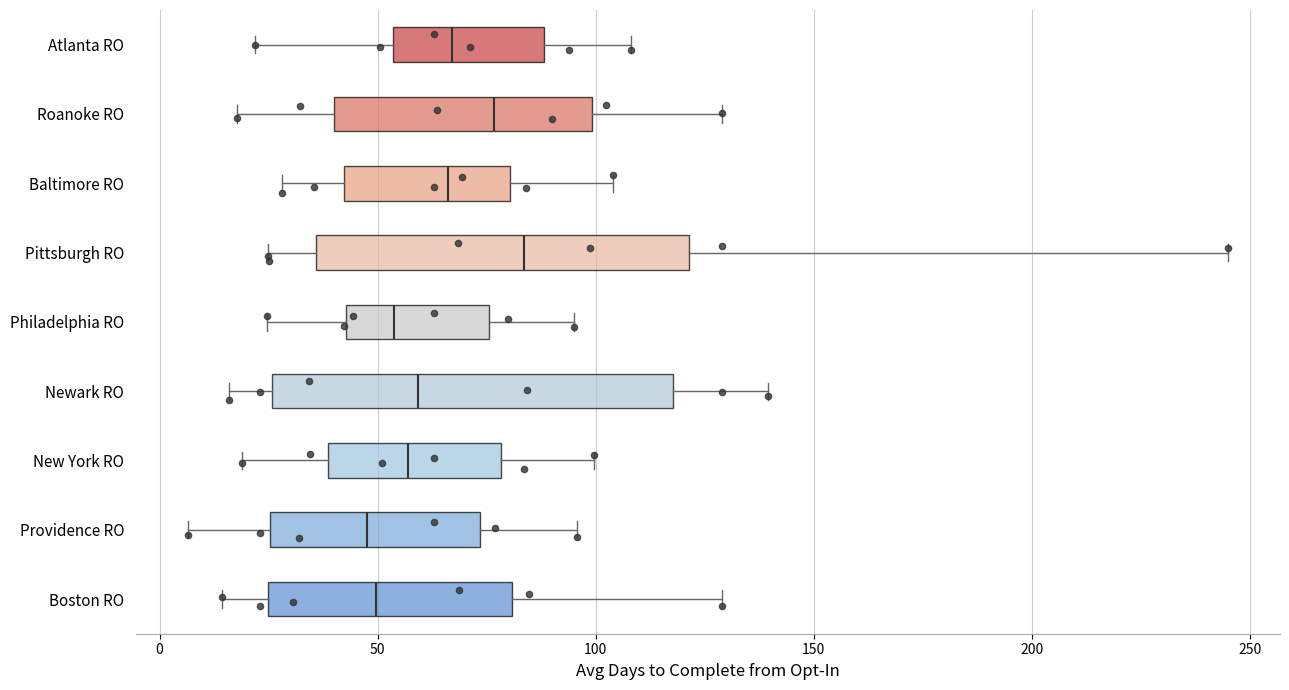

Reading bottom to top, transcribe this box plot: for each box, give where its median line is, the range the box spans, and where its two whiskers end, as read against the x-axis. The values are not printed on the chart, so give them approximately, as read against the axis.

Boston RO: median 50, box 25 to 80, whiskers 15 to 130
Providence RO: median 50, box 25 to 75, whiskers 5 to 95
New York RO: median 55, box 40 to 80, whiskers 20 to 100
Newark RO: median 60, box 25 to 120, whiskers 15 to 140
Philadelphia RO: median 55, box 45 to 75, whiskers 25 to 95
Pittsburgh RO: median 85, box 35 to 120, whiskers 25 to 245
Baltimore RO: median 65, box 40 to 80, whiskers 30 to 105
Roanoke RO: median 75, box 40 to 100, whiskers 20 to 130
Atlanta RO: median 65, box 55 to 90, whiskers 20 to 110